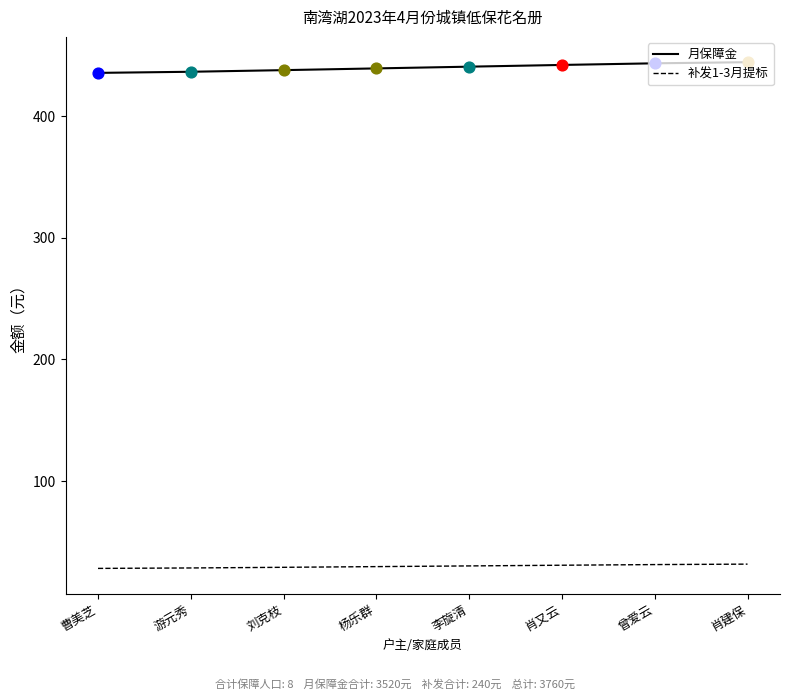

At how many categories does at least one series exceed 154?

8